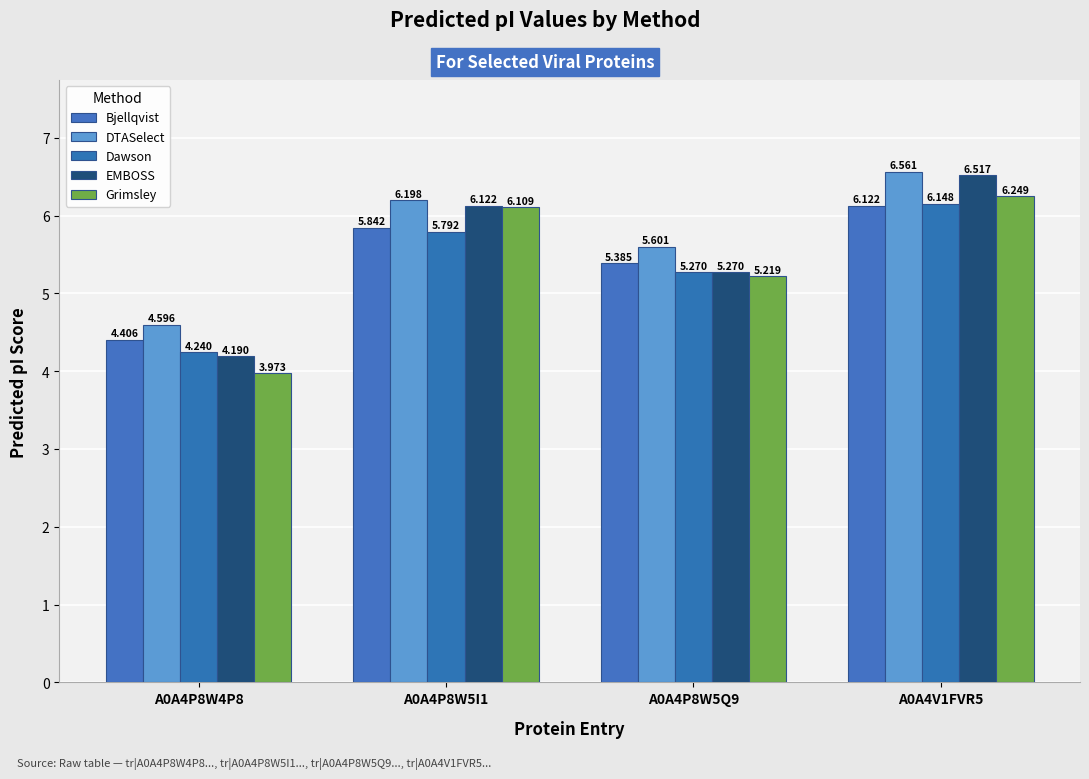

Rank the series by their maximum value, from highest to lowest.

DTASelect, EMBOSS, Grimsley, Dawson, Bjellqvist